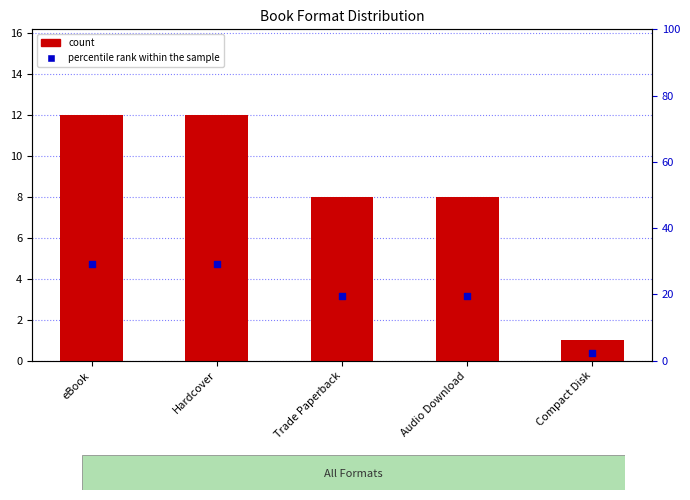

Which series has the largest total across all categories?

percentile rank within the sample